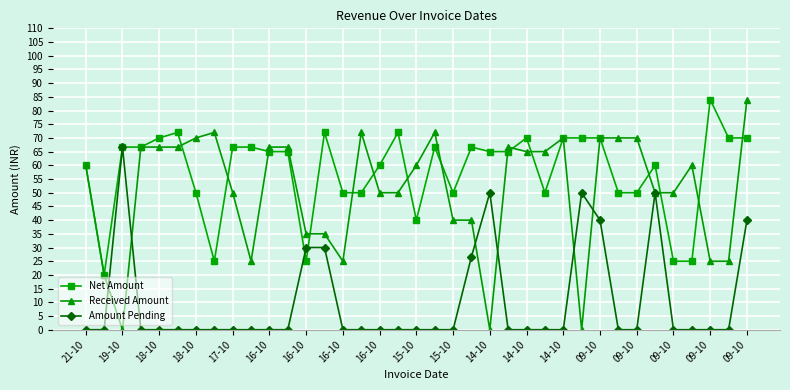

How many data points does each series have?

37